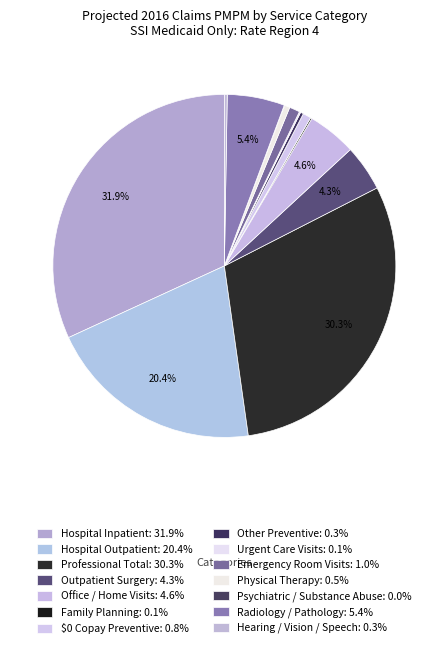

Count the number of slices in the pie.

14